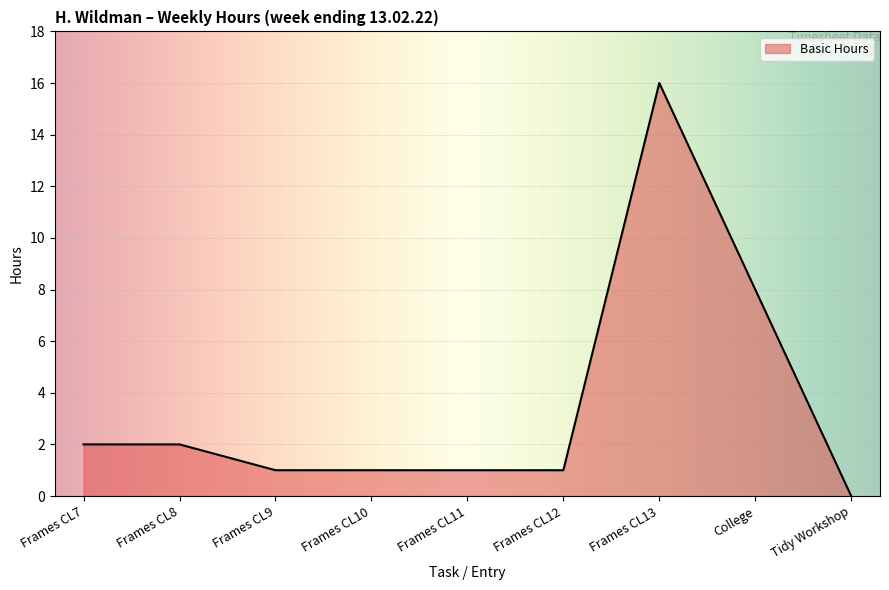

What position from the left is Frames CL9?

3